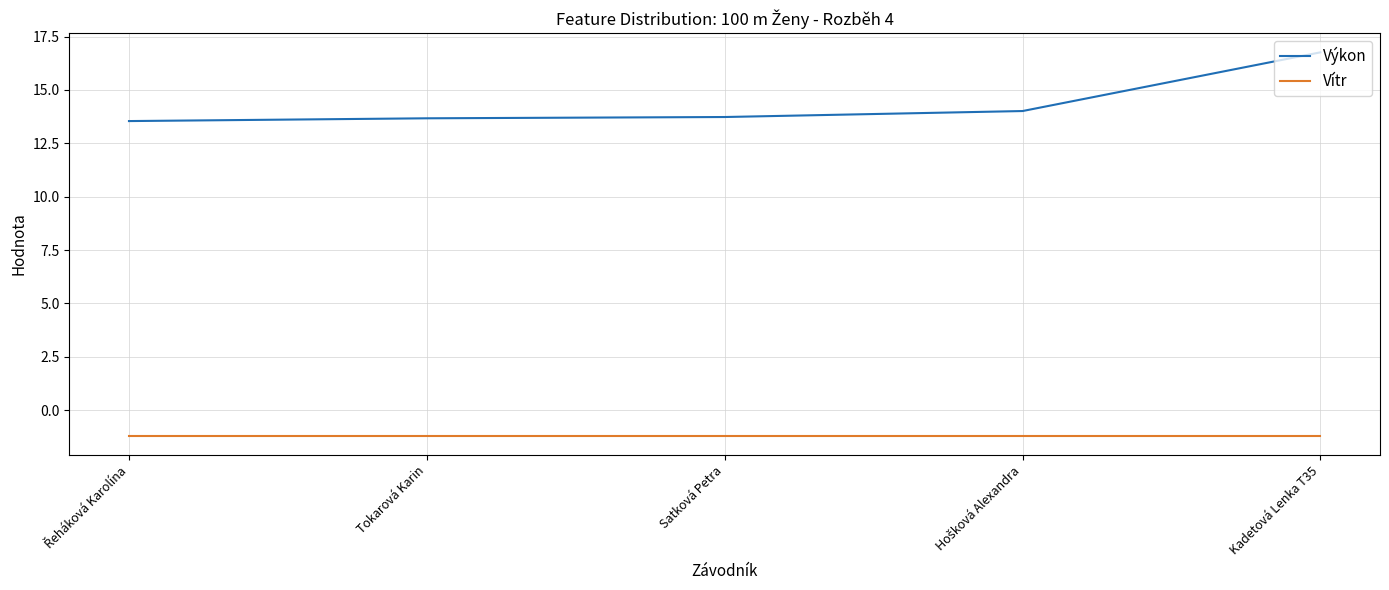

List the series in order of their overall mean, lowest first.

Vítr, Výkon